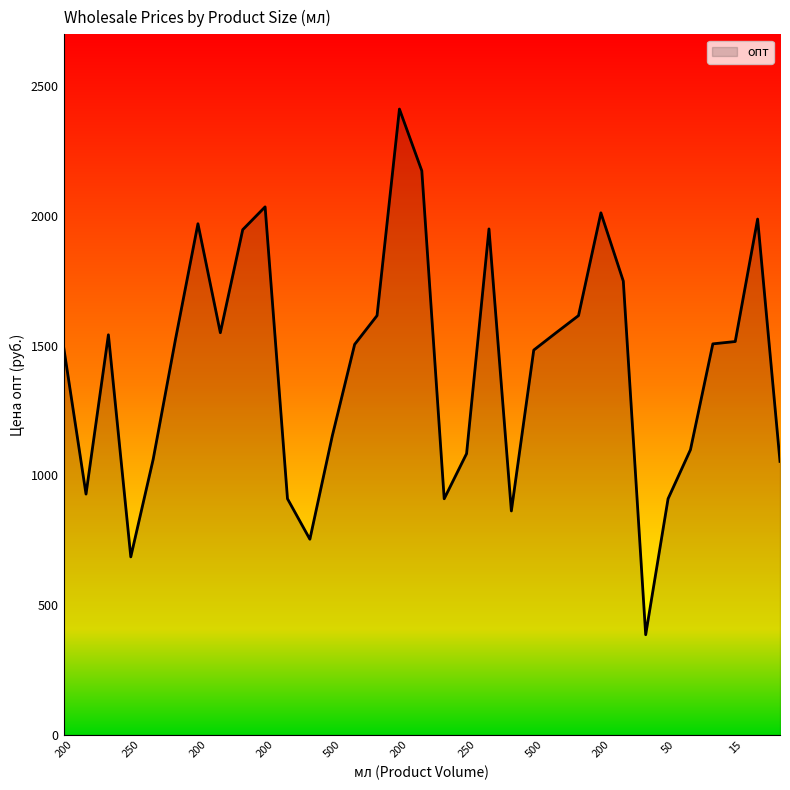

What is the minimum value shown in the chart?

386